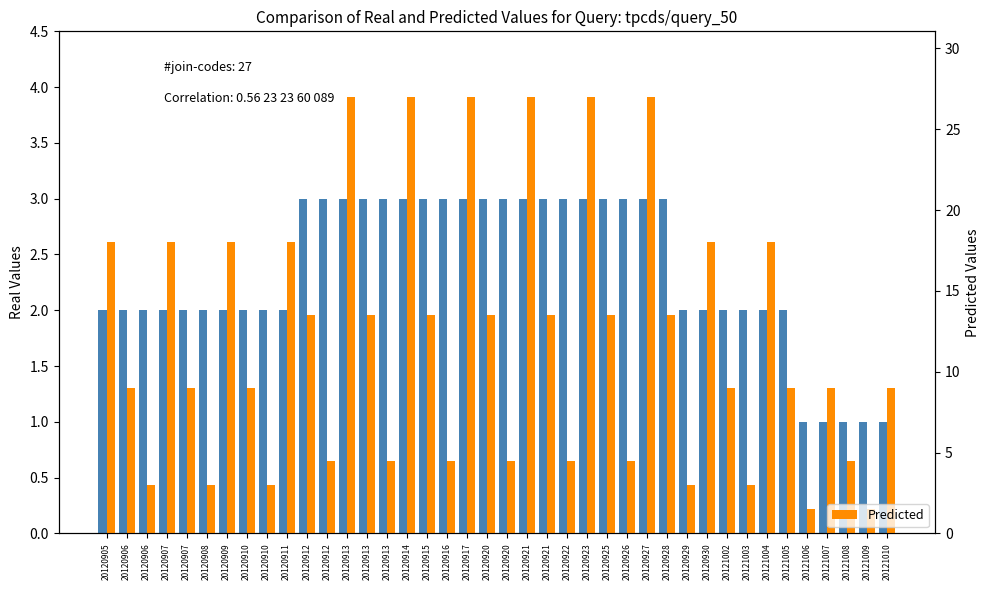

At how many categories does at least one series exceed 19?

6